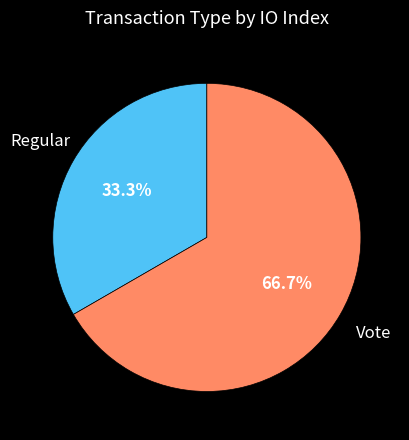

Is there any slice that represents more than half of the pie?

Yes